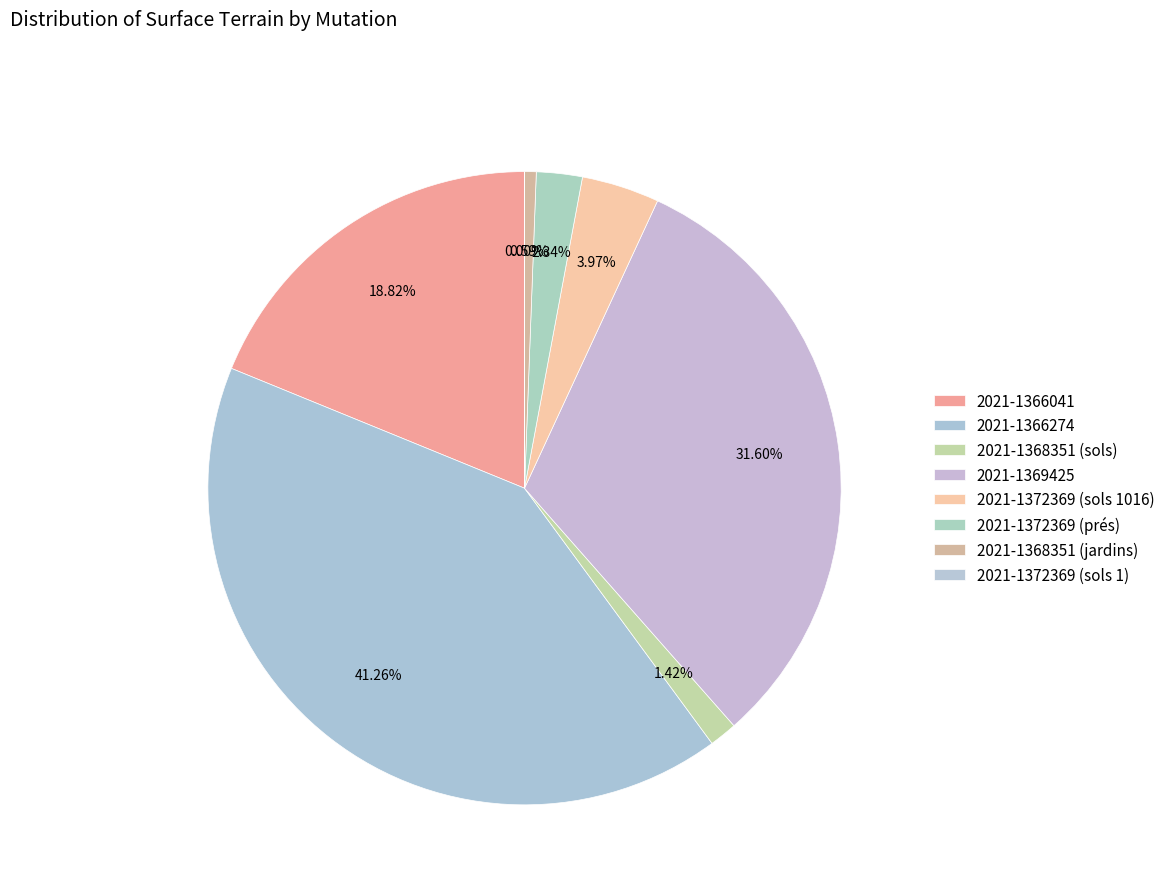

Is it true that 2021-1372369 (sols 1016) is 14% of the pie?

False